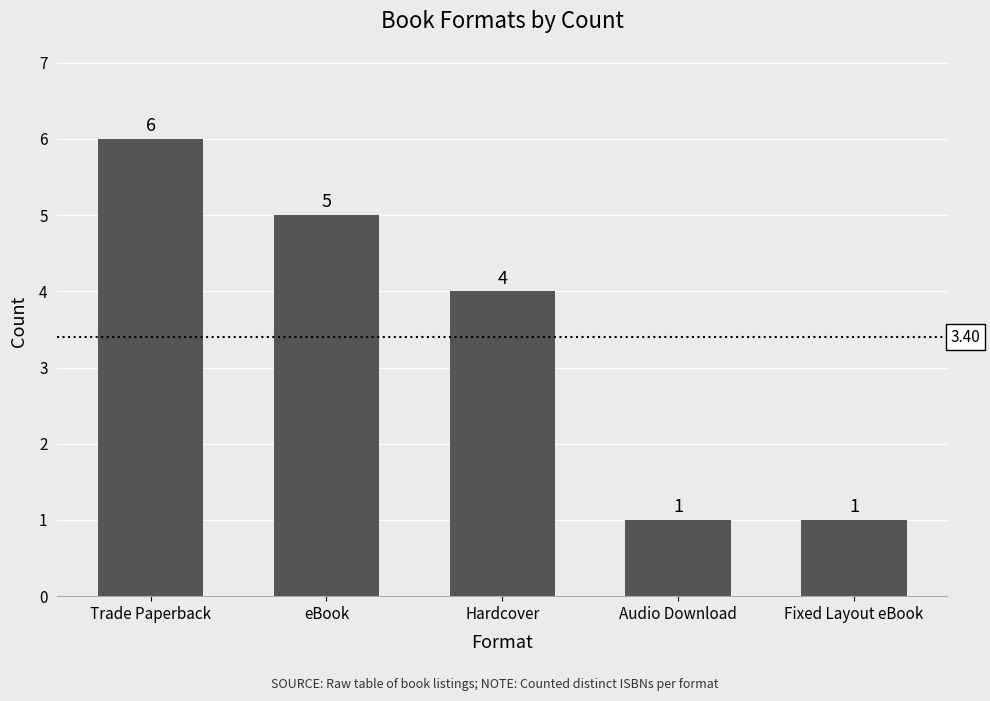

Where does the data first go above 4?

Trade Paperback